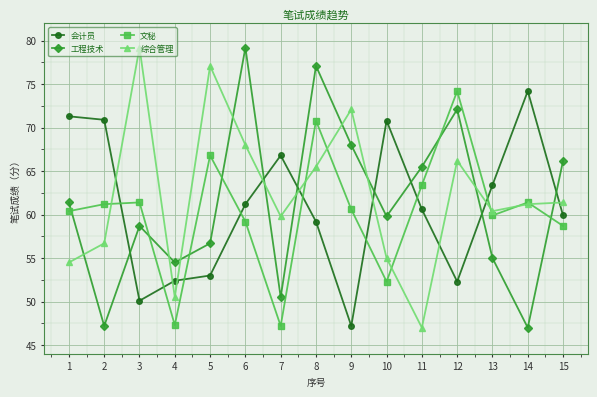

What is the value of the 综合管理 point at the 10th from the left?

55.0